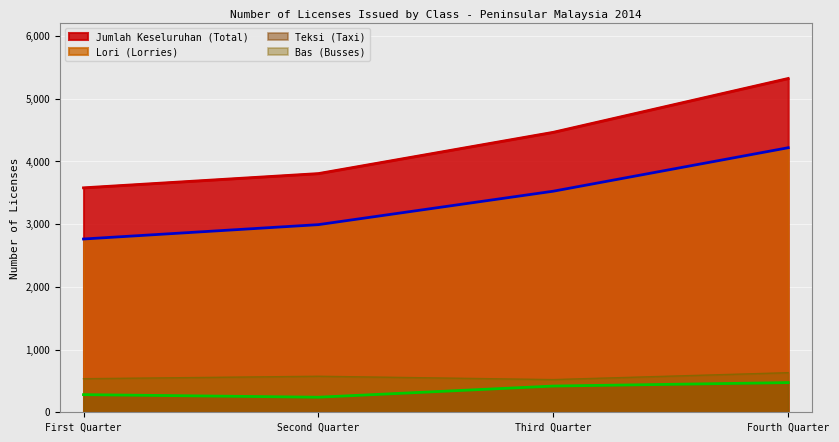

Which category has the lowest value in the Bas (Busses) series?

Third Quarter